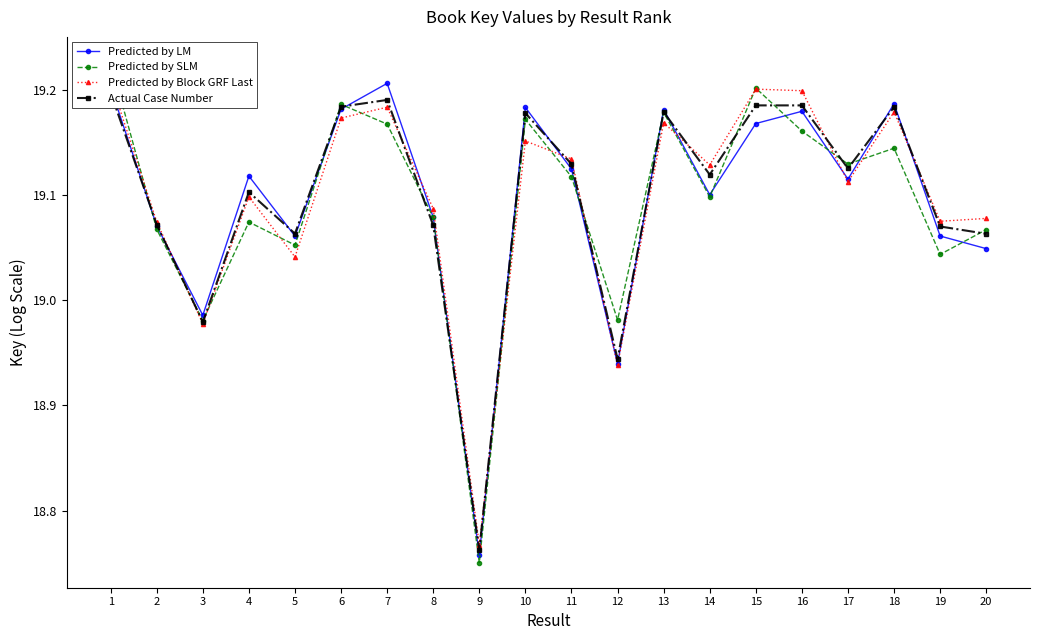

What is the difference between the Predicted by LM values at 13 and 3?

0.2